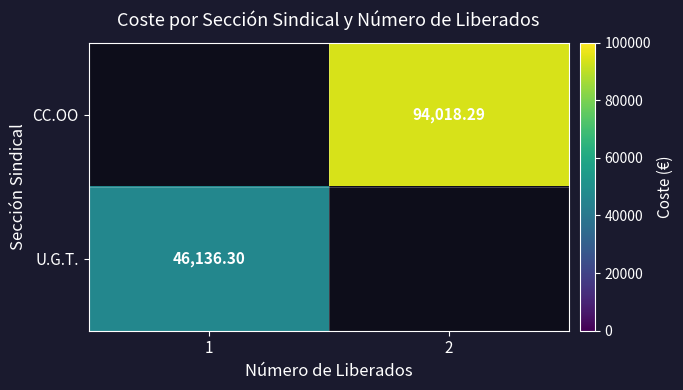

How many data points does each series have?

2